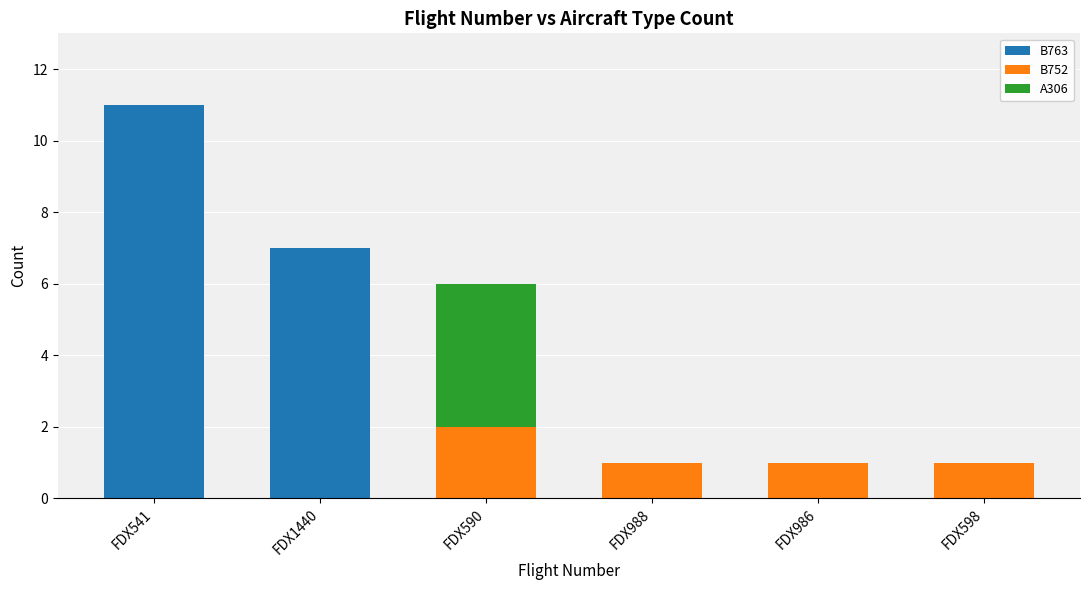

What is the sum of the B763 values at FDX1440 and FDX598?

7